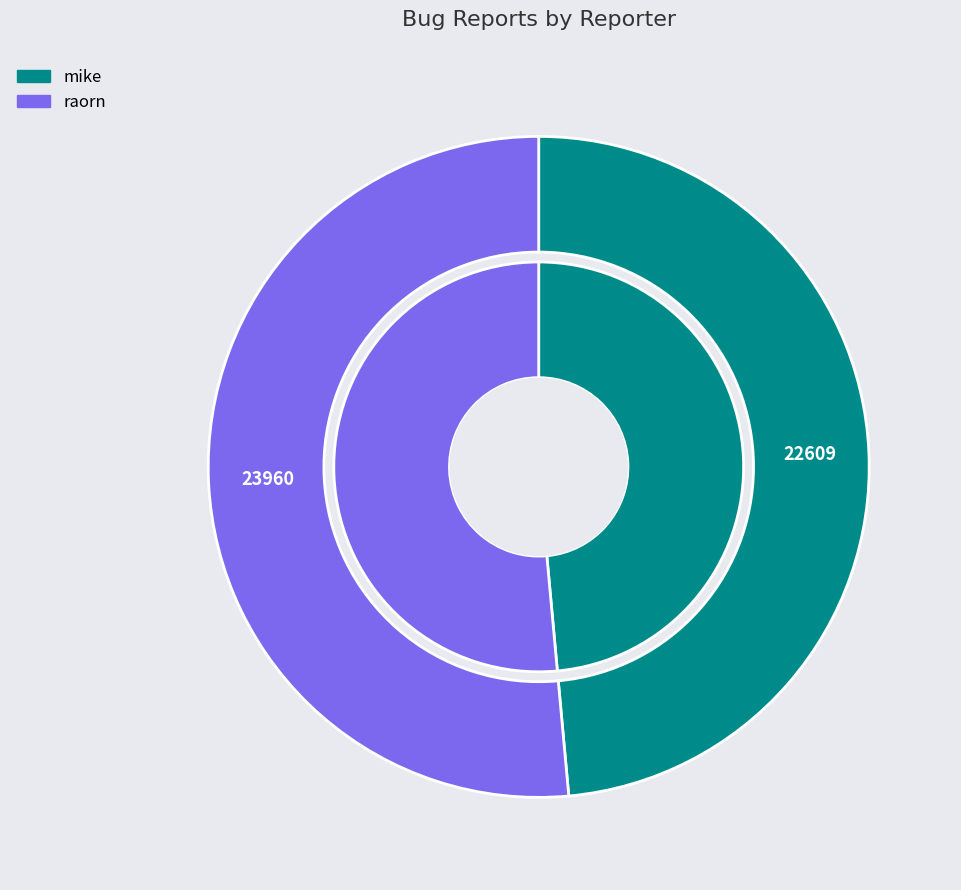

What percentage is the mike slice, to the nearest percent?

49%